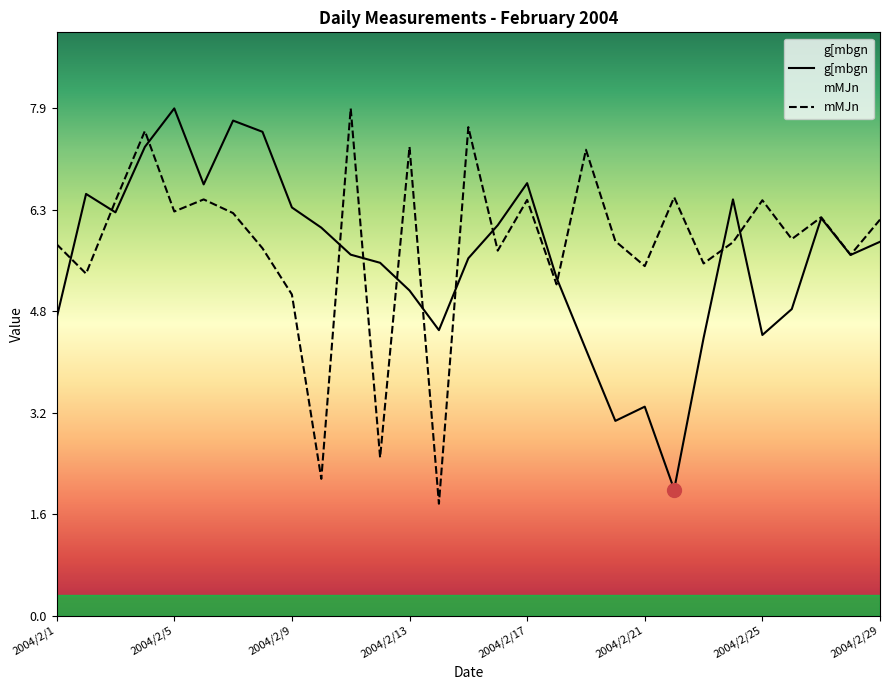

What is the sum of the g[mbgn values at 2004/2/24 and 2004/2/19?

10.7